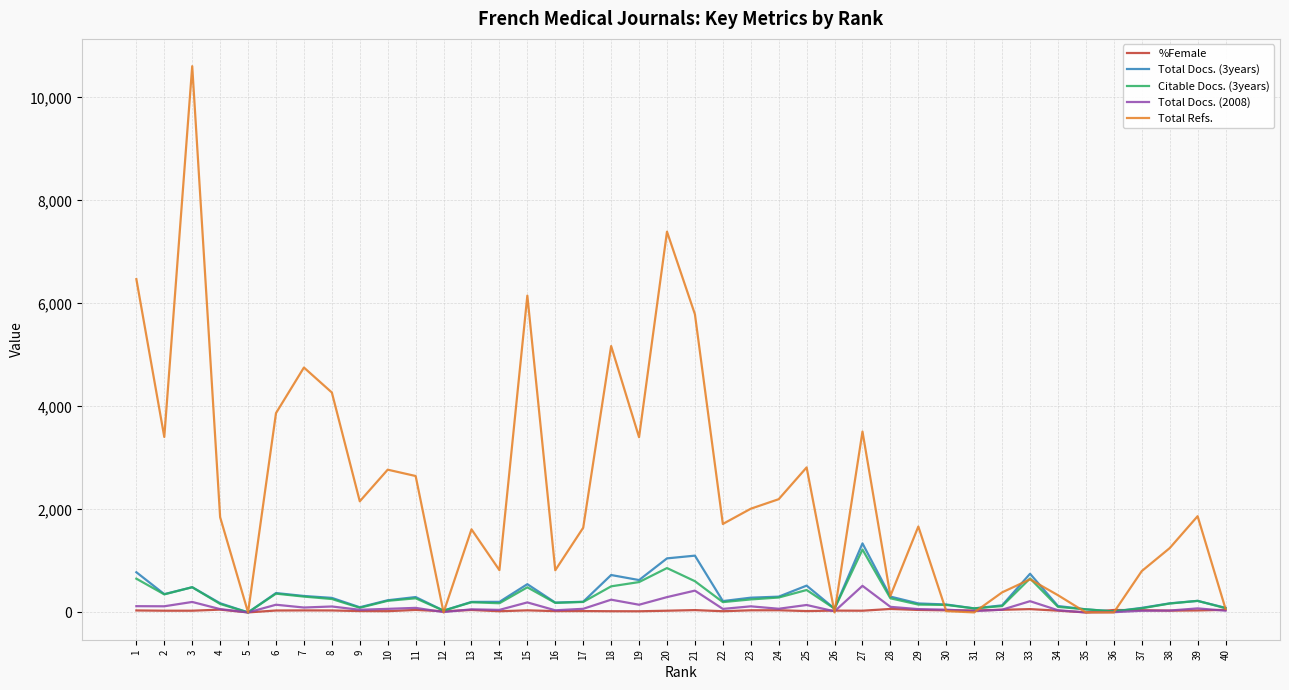

Which series has the largest total across all categories?

Total Refs.